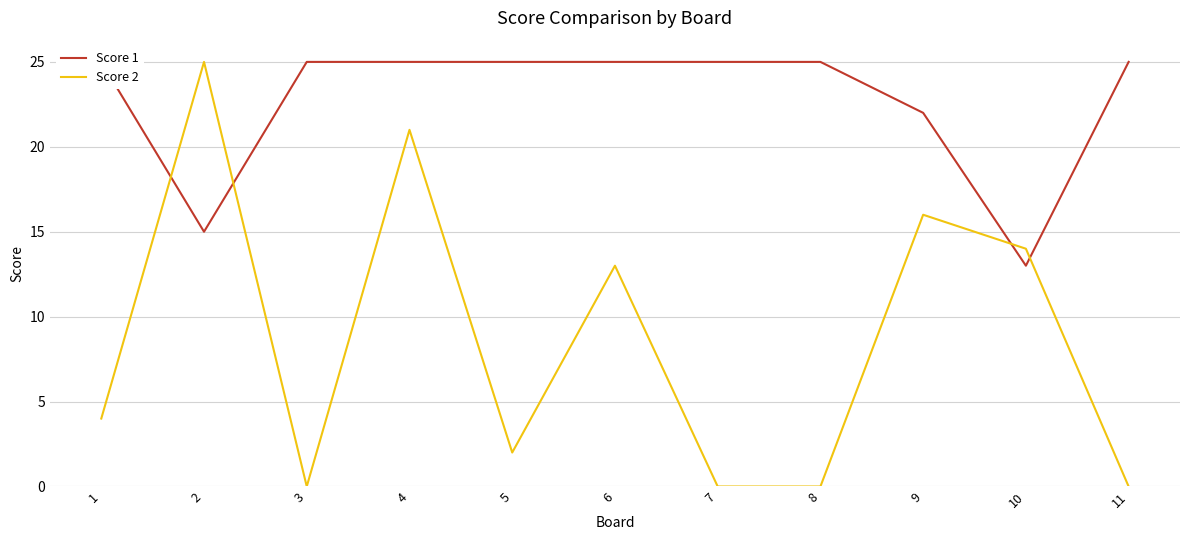

Does the chart display data point markers on the line(s)?

No